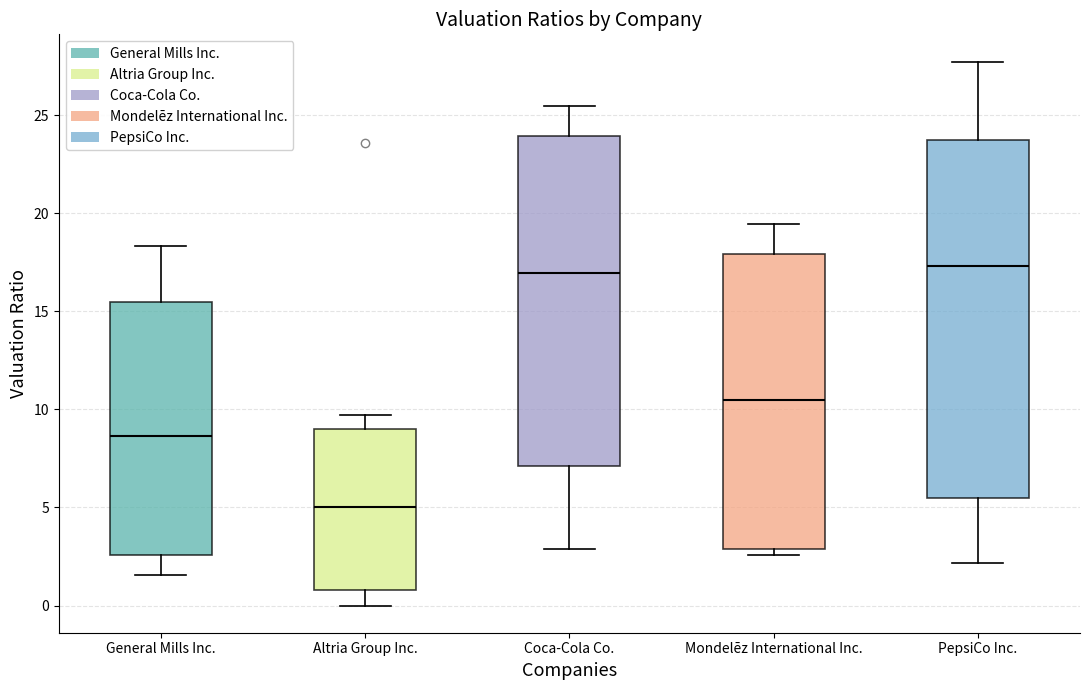

Where is the lower edge of the box for PepsiCo Inc. on the y-axis? The values are not printed on the chart, so give them approximately, as read against the axis.

5.5